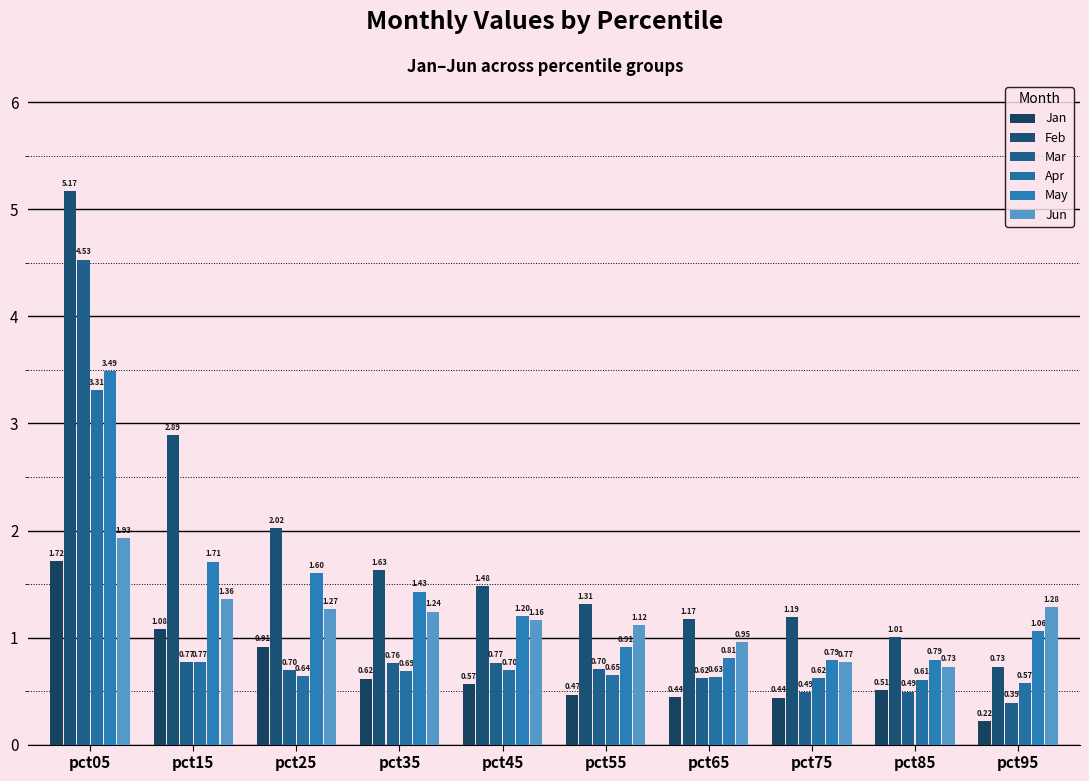

How many data points in Feb are less than 1?

1